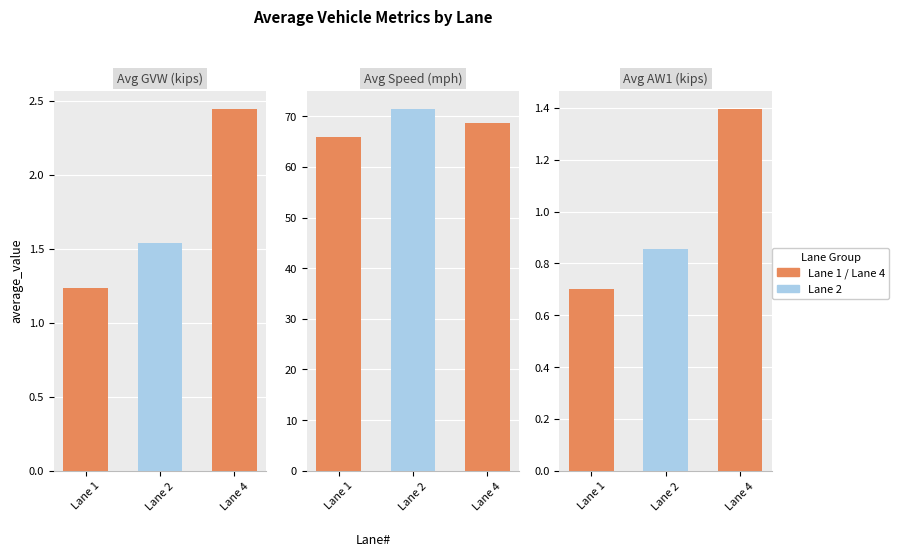

What is the difference between the Avg GVW (kips) values at Lane 2 and Lane 4?

0.9